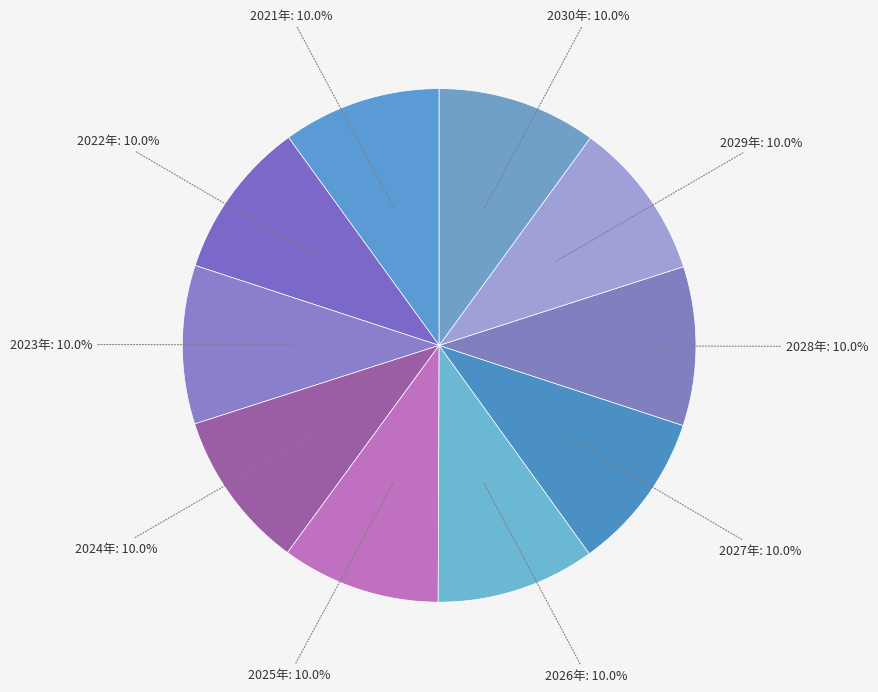

True or false: 2024年 accounts for 10% of the total.

True